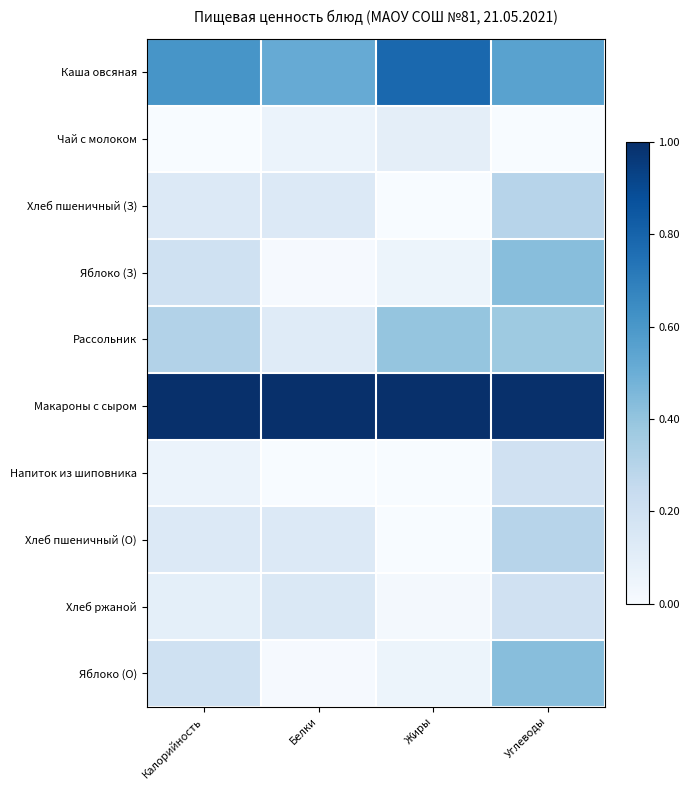

Reading left to right, what are all the values shown in this chart?

Каша овсяная: Калорийность=0.6	Белки=0.5	Жиры=0.8	Углеводы=0.6
Чай с молоком: Калорийность=0.0	Белки=0.1	Жиры=0.1	Углеводы=0.0
Хлеб пшеничный (З): Калорийность=0.1	Белки=0.1	Жиры=0.0	Углеводы=0.3
Яблоко (З): Калорийность=0.2	Белки=0.0	Жиры=0.1	Углеводы=0.4
Рассольник: Калорийность=0.3	Белки=0.1	Жиры=0.4	Углеводы=0.4
Макароны с сыром: Калорийность=1.0	Белки=1.0	Жиры=1.0	Углеводы=1.0
Напиток из шиповника: Калорийность=0.1	Белки=0.0	Жиры=0.0	Углеводы=0.2
Хлеб пшеничный (О): Калорийность=0.1	Белки=0.1	Жиры=0.0	Углеводы=0.3
Хлеб ржаной: Калорийность=0.1	Белки=0.1	Жиры=0.0	Углеводы=0.2
Яблоко (О): Калорийность=0.2	Белки=0.0	Жиры=0.1	Углеводы=0.4